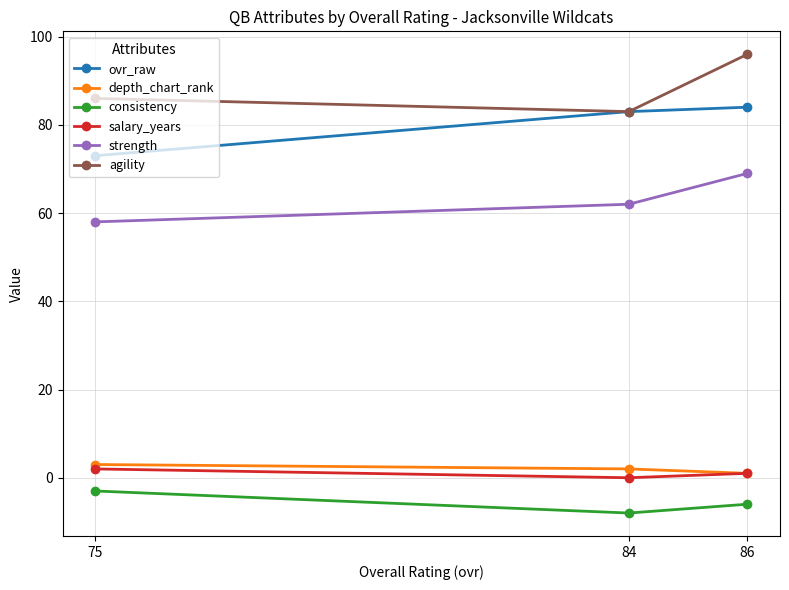

How many categories are shown in the chart?

3